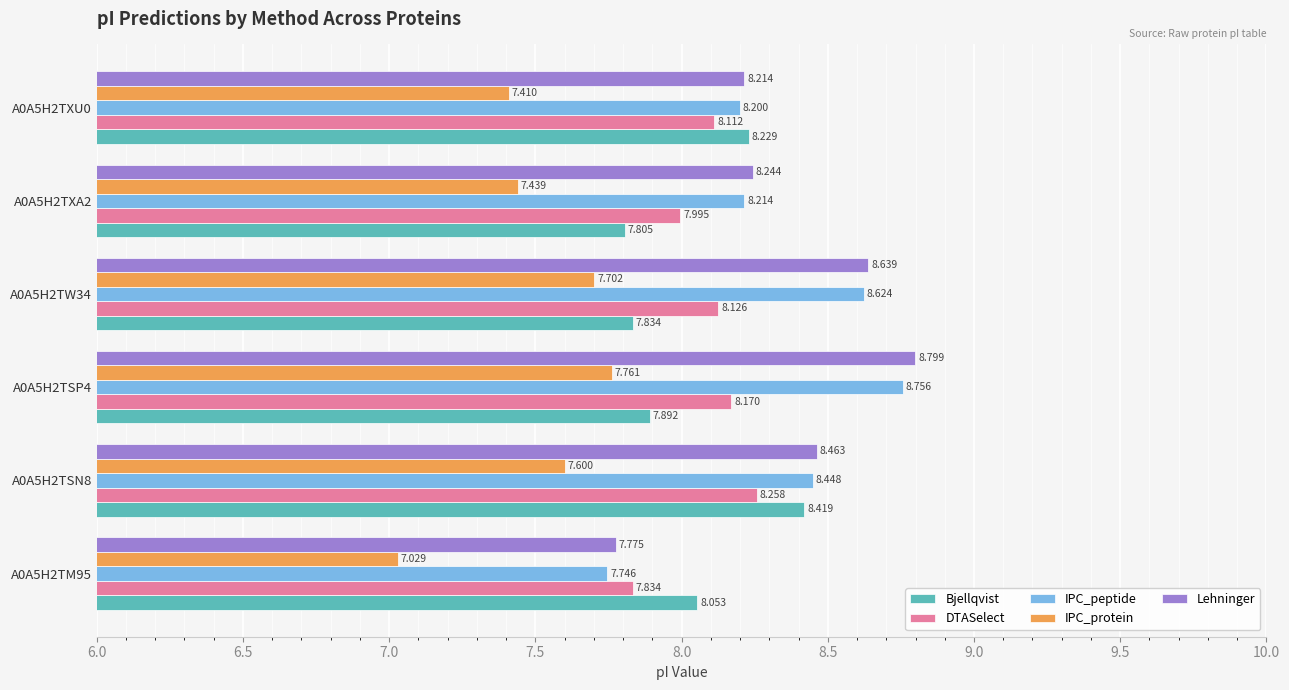

Which series has the largest total across all categories?

Lehninger